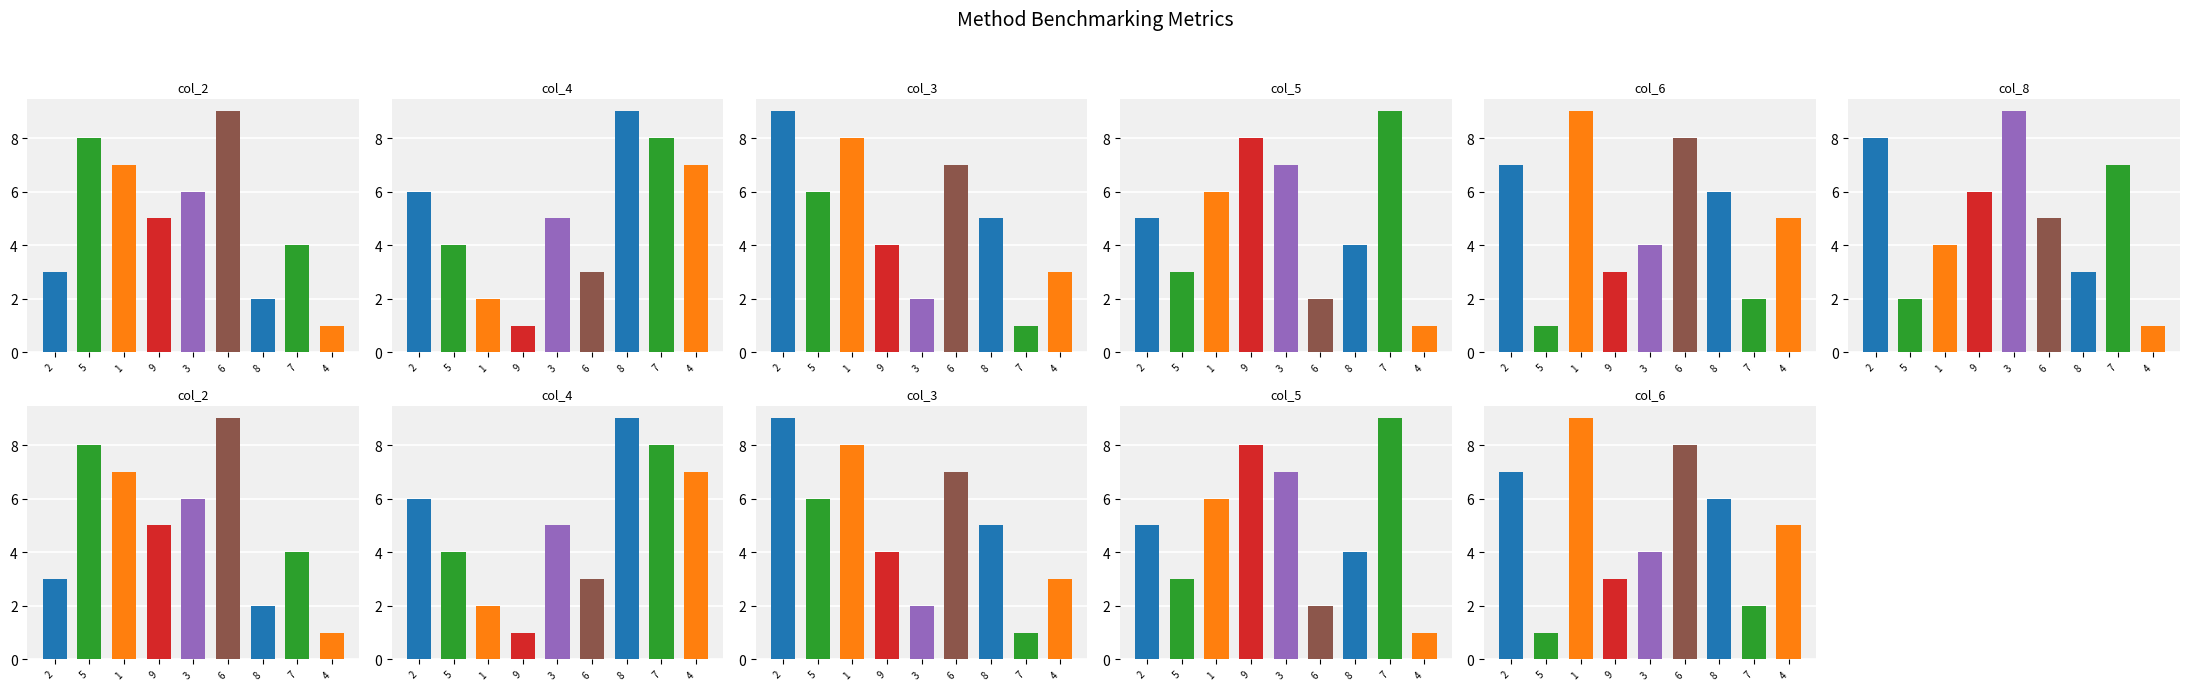

Which series has the largest total across all categories?

col_2